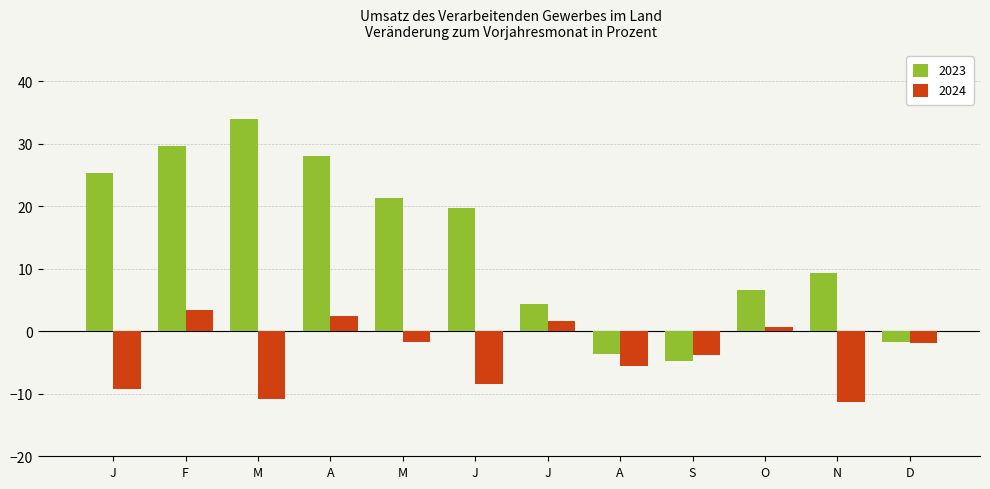

Which has a higher value, M or F?

M